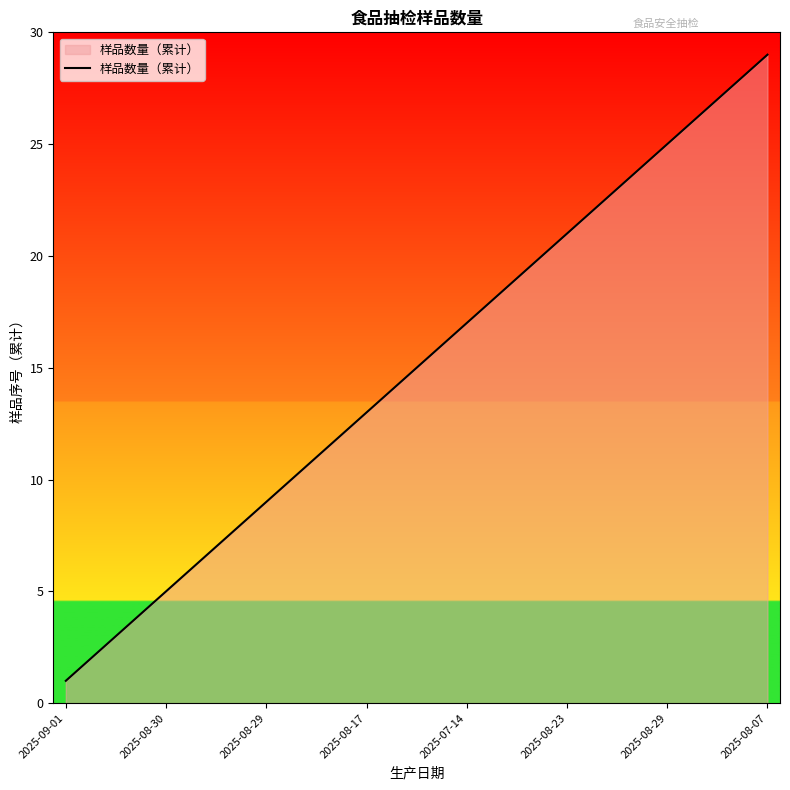

What is the difference between the second highest and second lowest values?

26